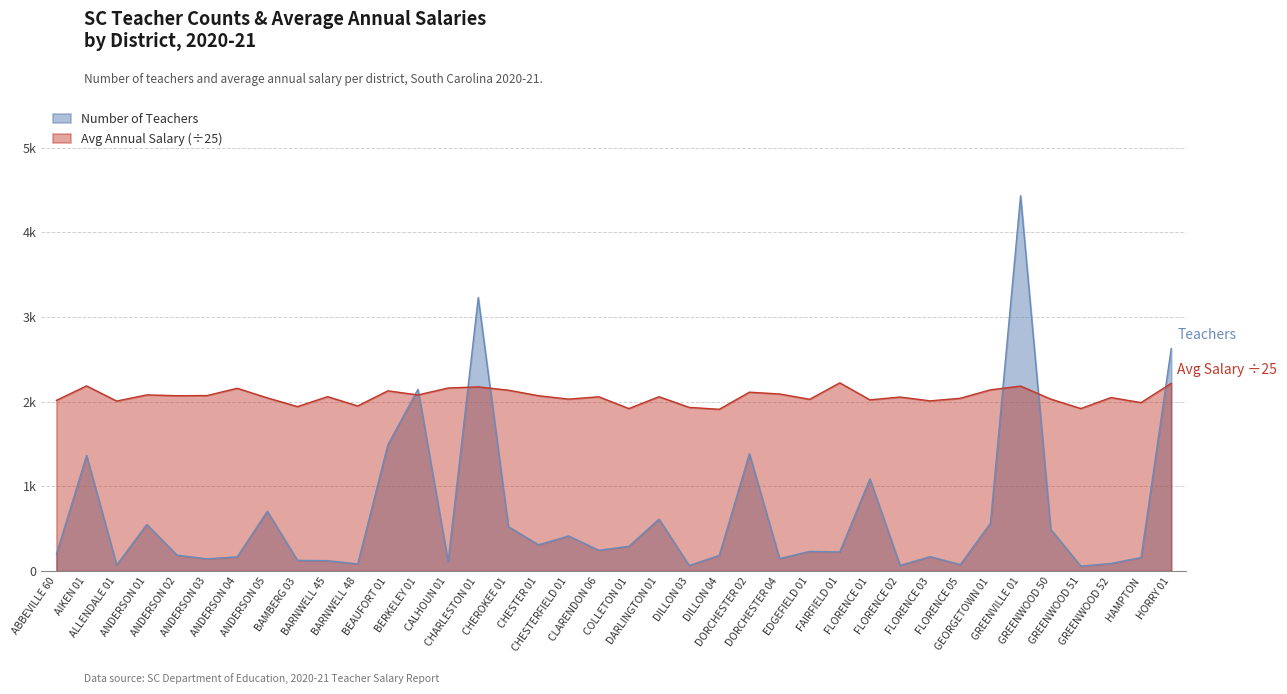

At which label does Average Annual Salary reach its minimum?

DILLON 04